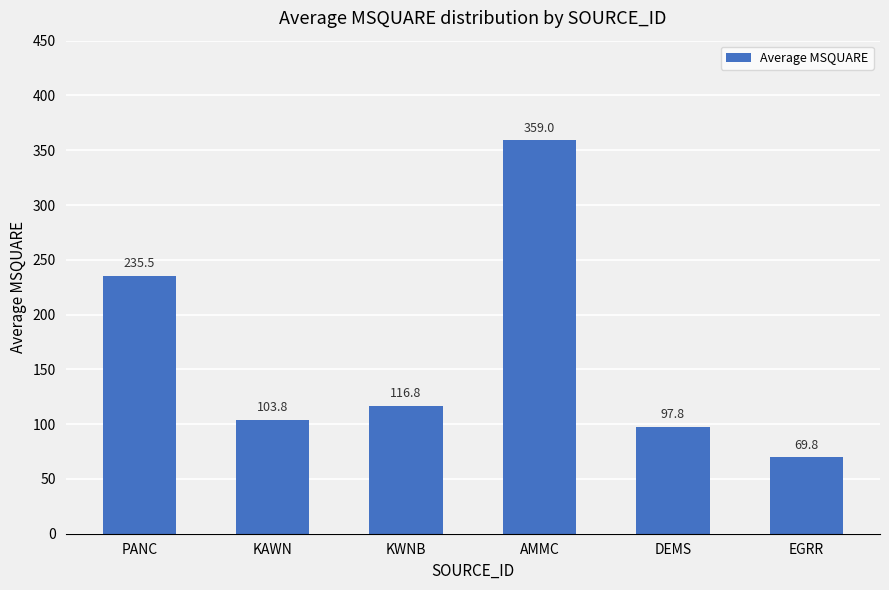

True or false: the data shows 203.6 at AMMC.

False